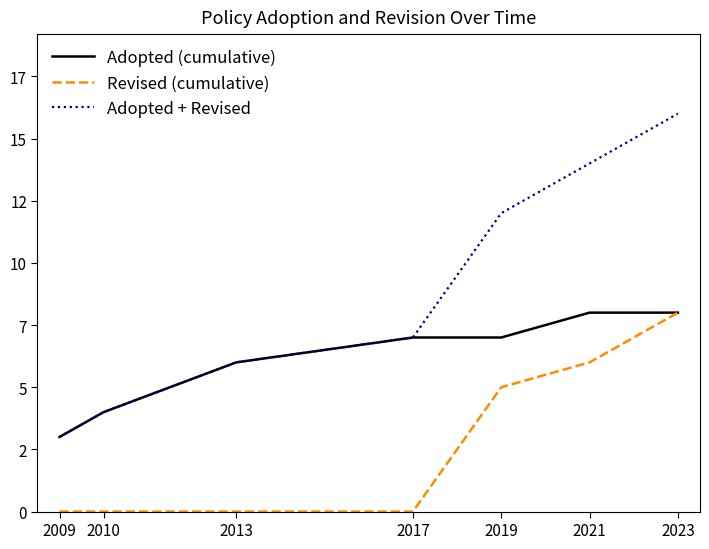

What is the approximate value of Adopted (cumulative) at 2009?

3